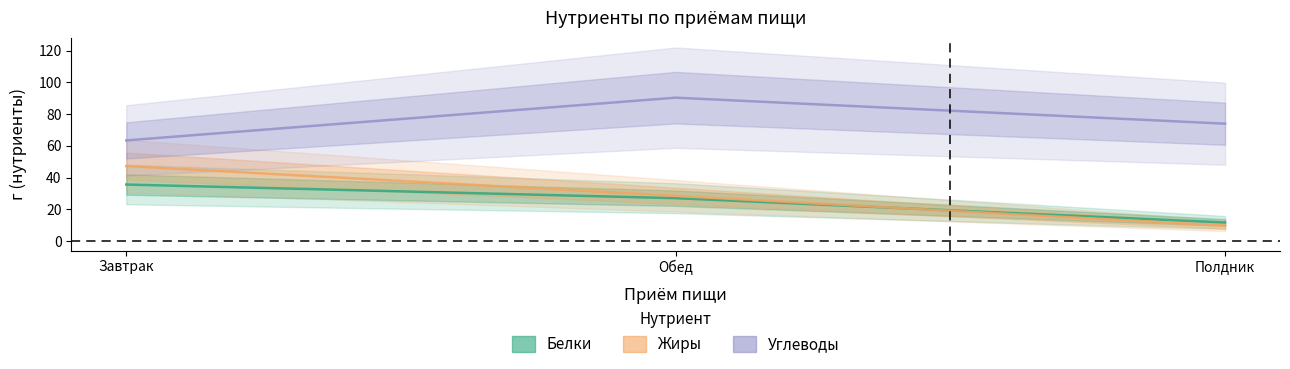

At how many categories does at least one series exceed 12?

3